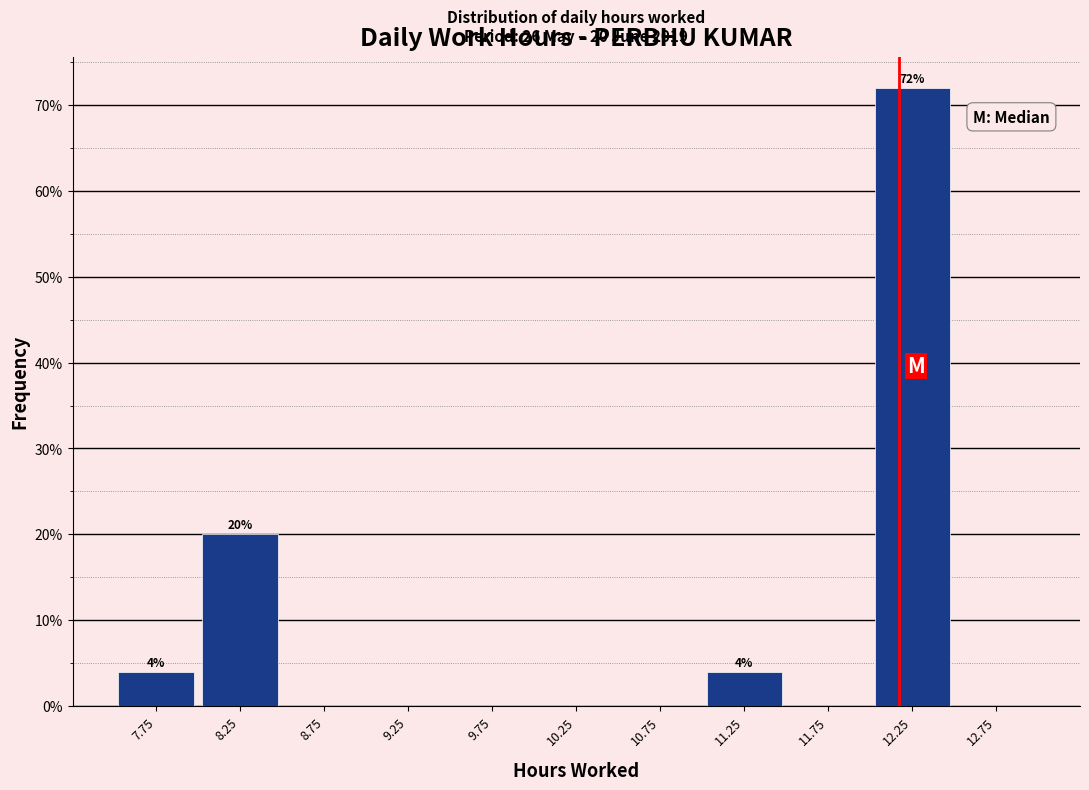

Which range on the x-axis has the tallest bar?

12.0 to 12.5